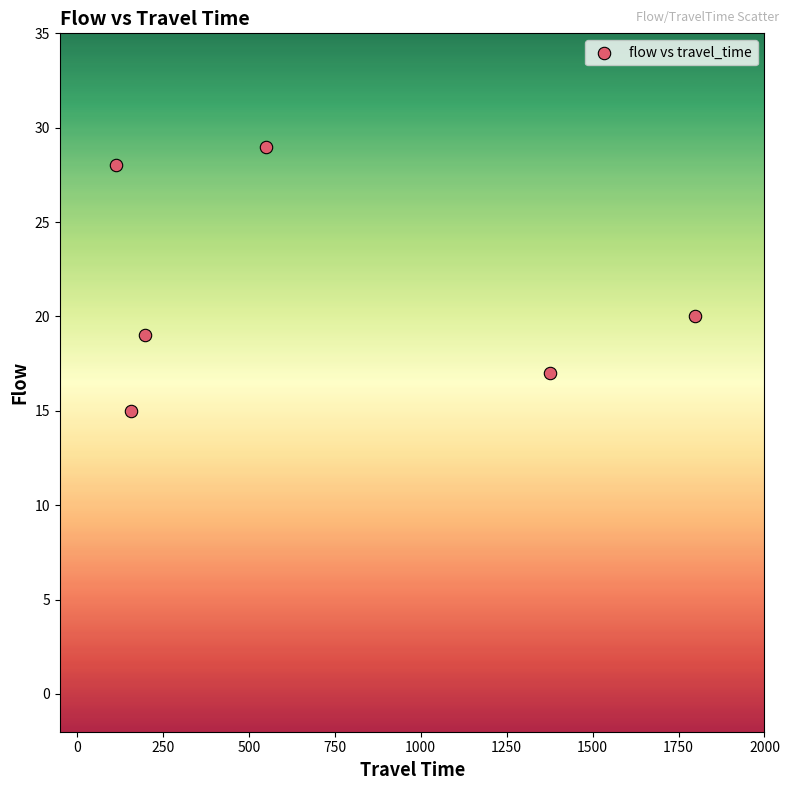

What is the range of Y values (max minus min)?

14